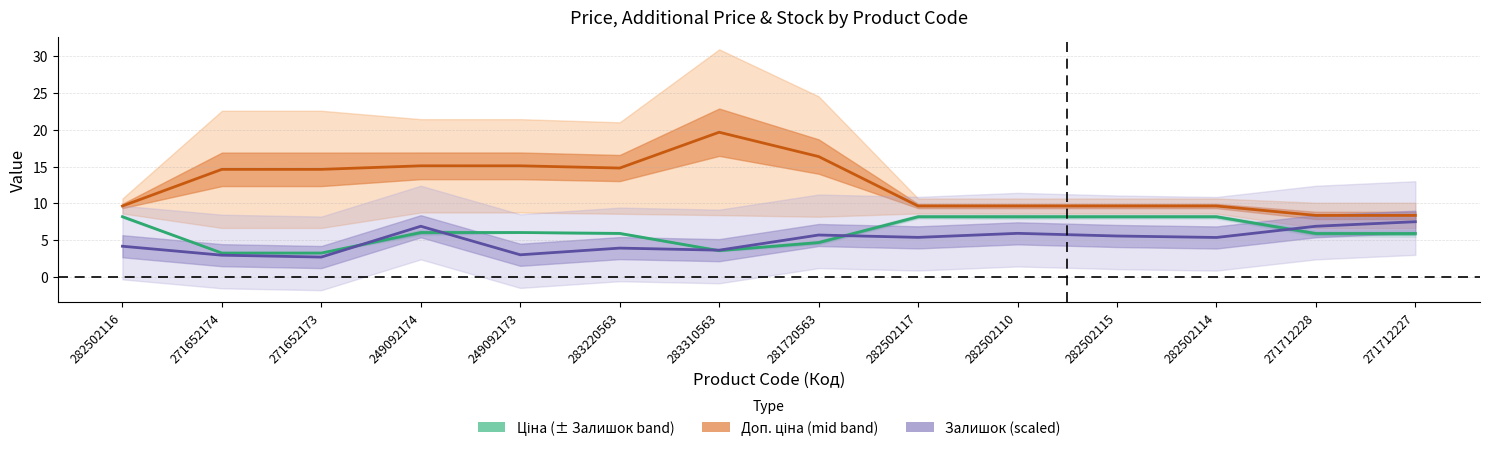

What is the sum of the Залишок values at 281720563 and 282502117?

11.1